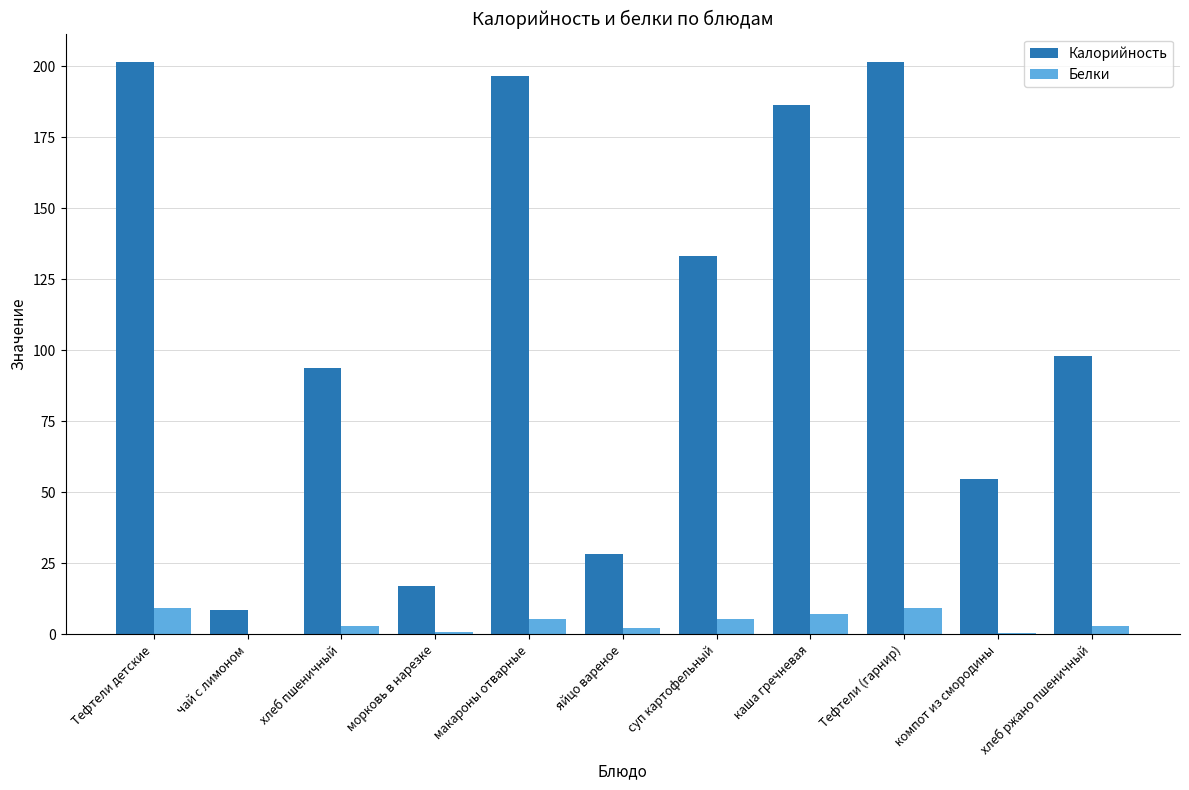

True or false: Белки has a value of 7.1 at каша гречневая.

True